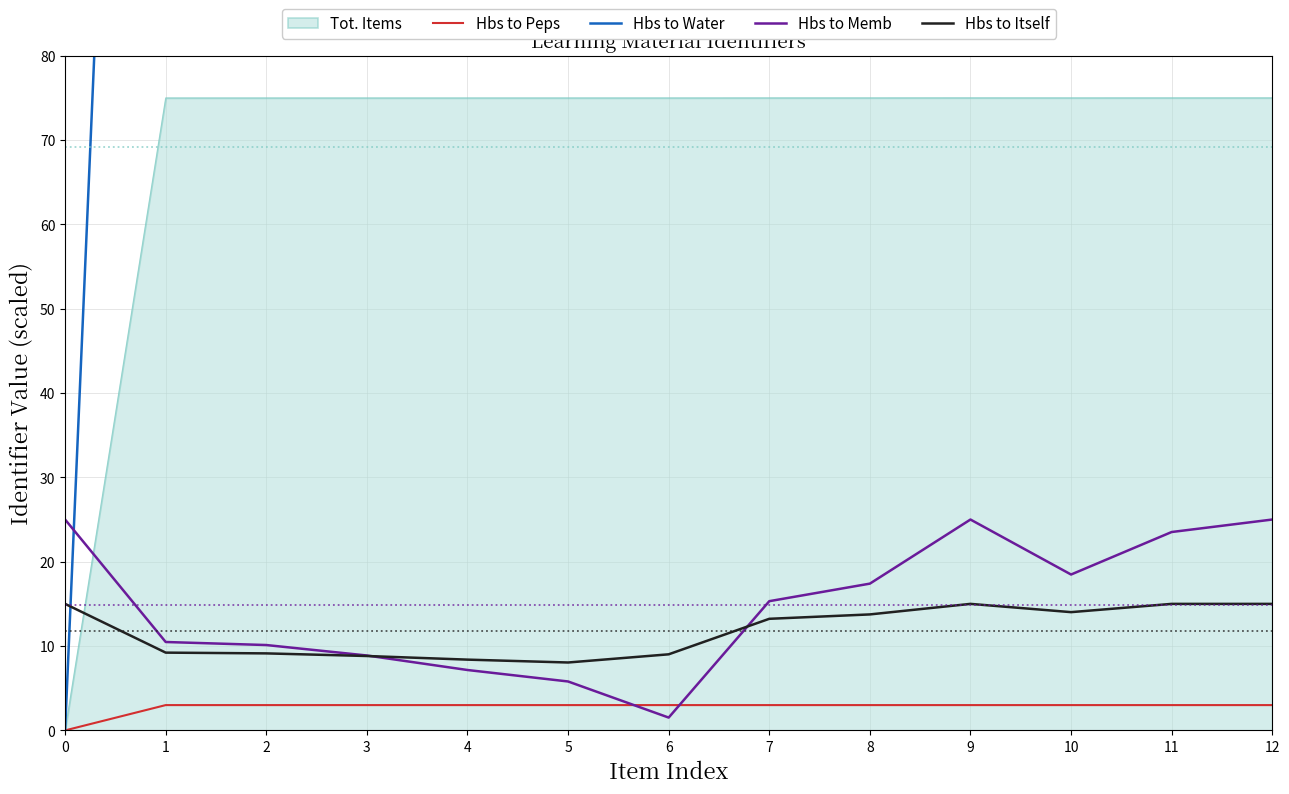

Does the chart display data point markers on the line(s)?

No